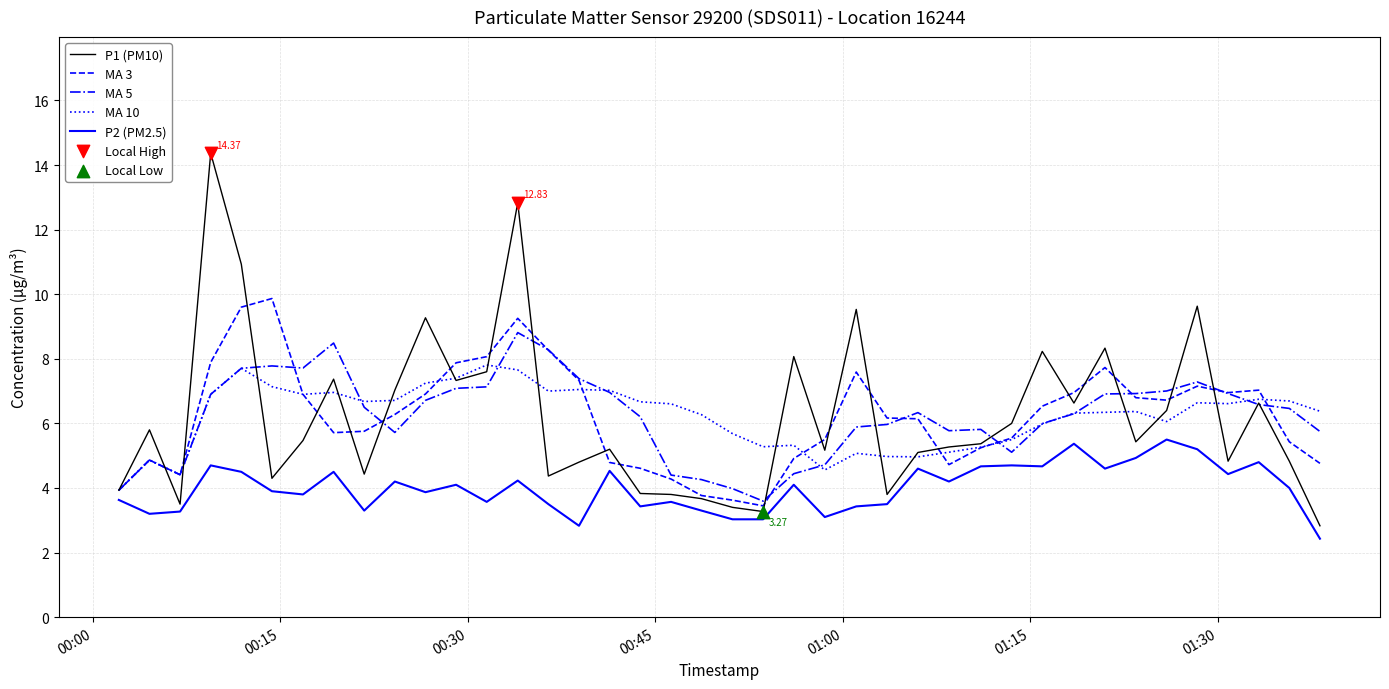

Rank the series by their maximum value, from highest to lowest.

P1 (PM10), MA 3, MA 5, MA 10, P2 (PM2.5)